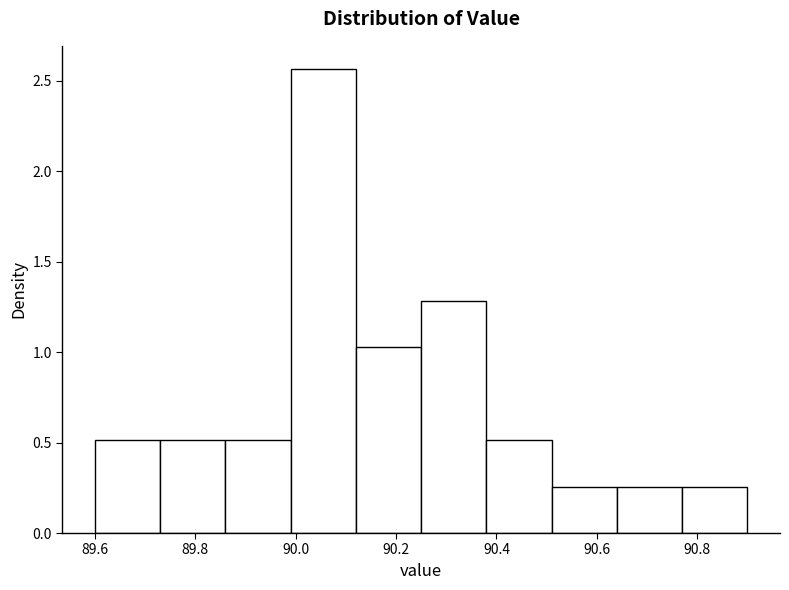

Reading left to right, transcribe this chart: for each bar, give the range it covers on the x-axis and its height. Neither the bar edges nor the heights are printed on the chart, so give them approximately, as read against the axes.

89.60 to 89.73: 0.50
89.73 to 89.86: 0.50
89.86 to 89.99: 0.50
89.99 to 90.12: 2.55
90.12 to 90.25: 1.05
90.25 to 90.38: 1.30
90.38 to 90.51: 0.50
90.51 to 90.64: 0.25
90.64 to 90.77: 0.25
90.77 to 90.90: 0.25